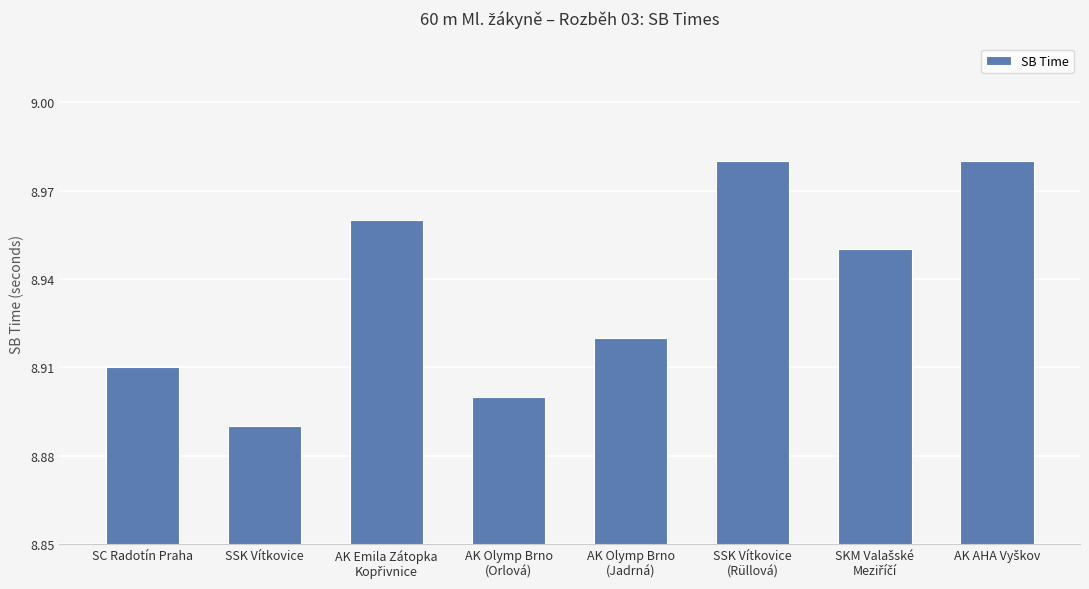

At which category does the chart reach its minimum across all series?

SSK Vítkovice